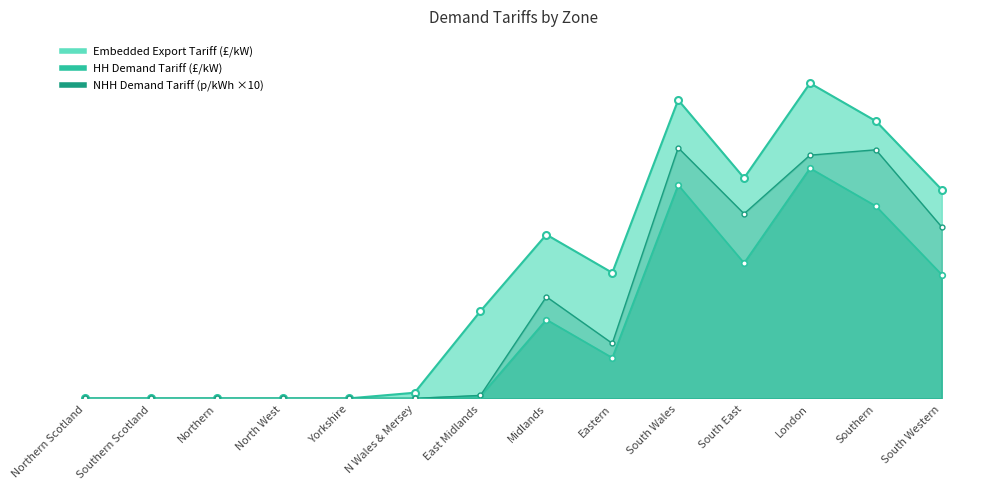

True or false: NHH Demand Tariff (p/kWh) and Embedded Export Tariff (£/kW) cross at least once.

False